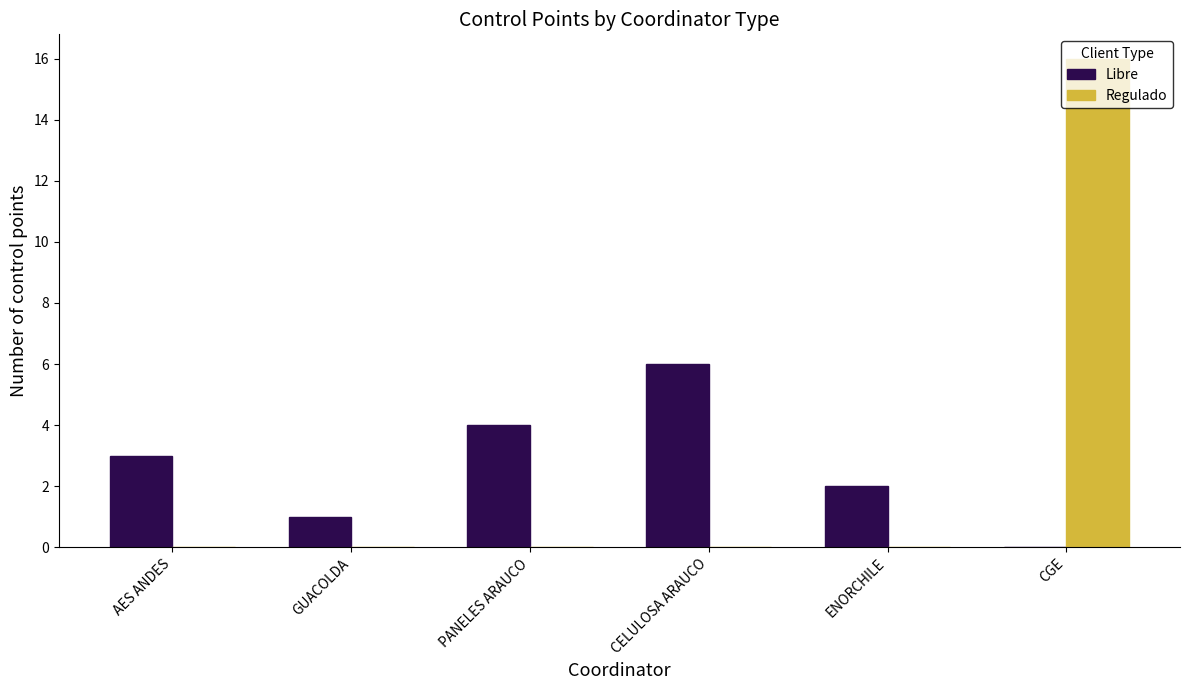

What is the maximum value for Regulado?

16